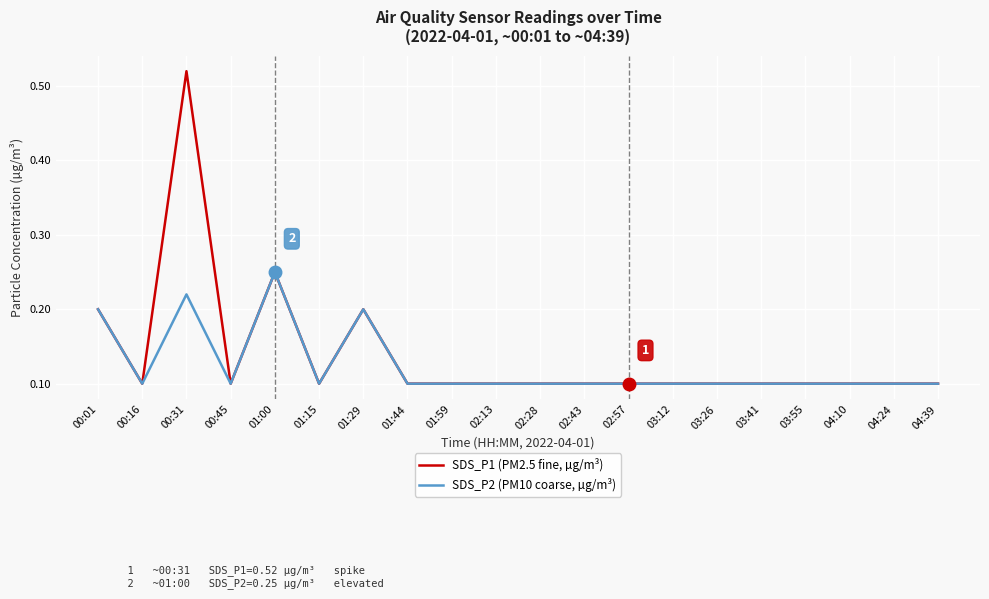

What are all the series names shown in the legend?

SDS_P1 (PM2.5 fine, µg/m³), SDS_P2 (PM10 coarse, µg/m³)